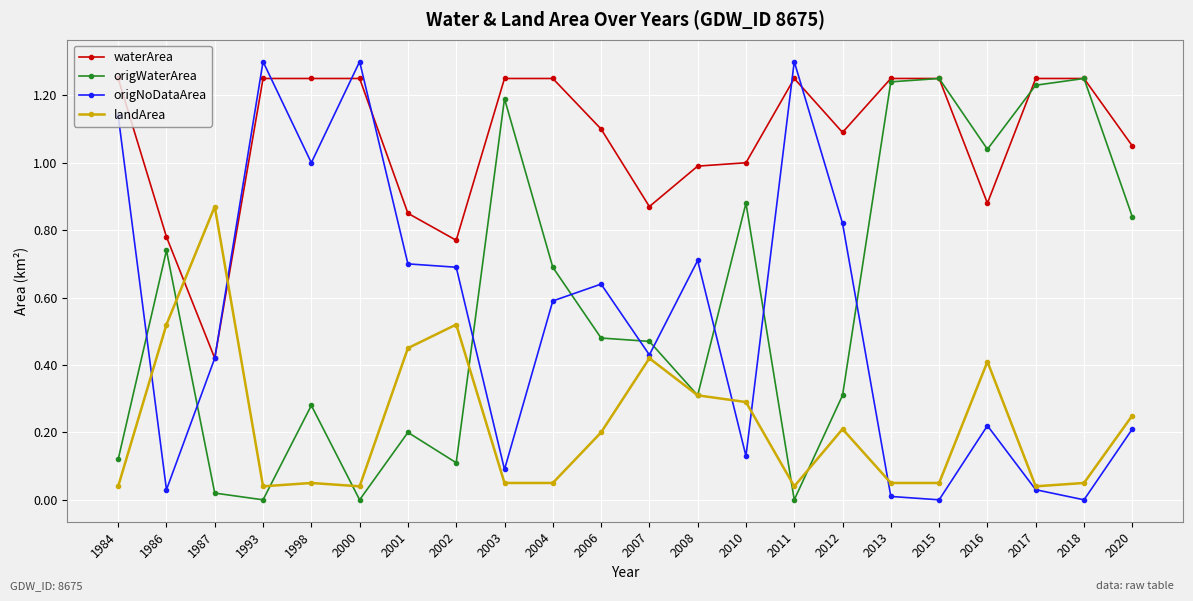

Is the value of landArea at 2010 greater than the value of waterArea at 2001?

No